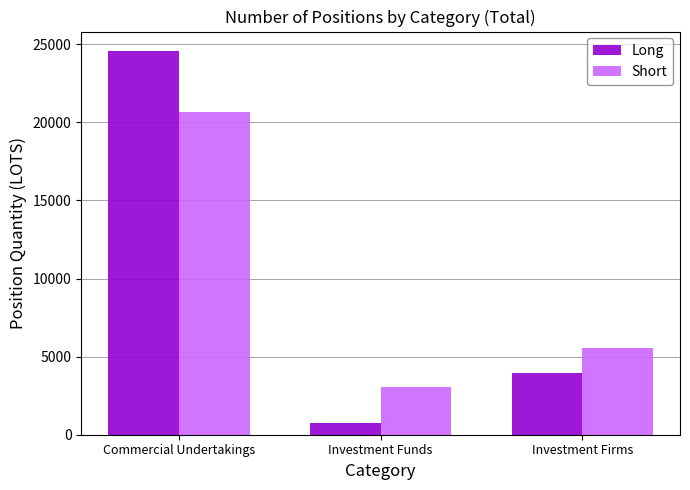

What is the spread (max minus min) of values at Investment Funds?

2274.9